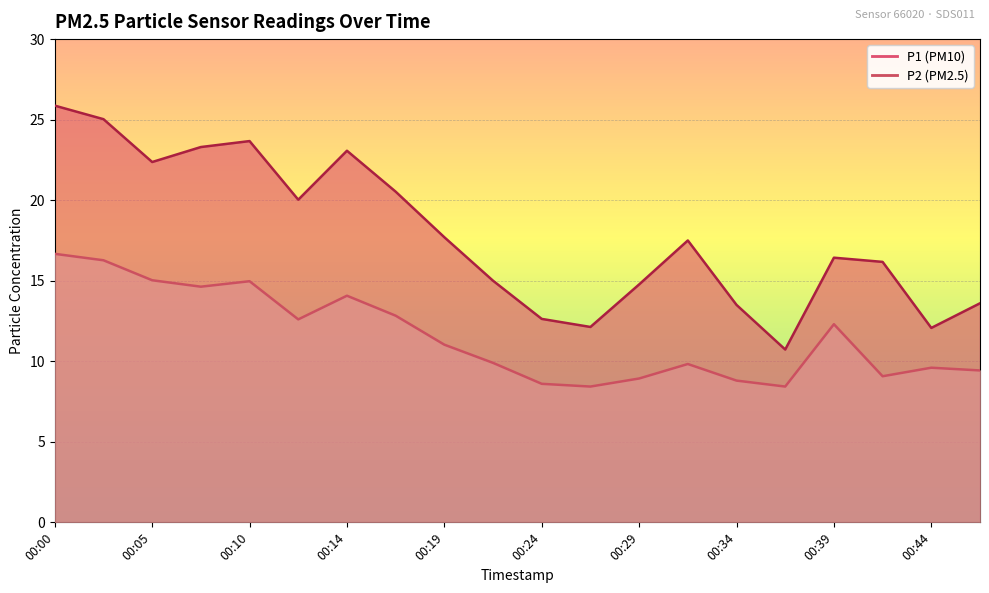

Reading left to right, list all the values displayed in this chart.

P1: 25.9	25.0	22.4	23.3	23.7	20.0	23.1	20.5	17.7	15.0	12.6	12.1	14.8	17.5	13.5	10.7	16.4	16.2	12.1	13.6
P2: 16.7	16.3	15.0	14.6	15.0	12.6	14.1	12.8	11.0	9.9	8.6	8.4	8.9	9.8	8.8	8.4	12.3	9.1	9.6	9.4